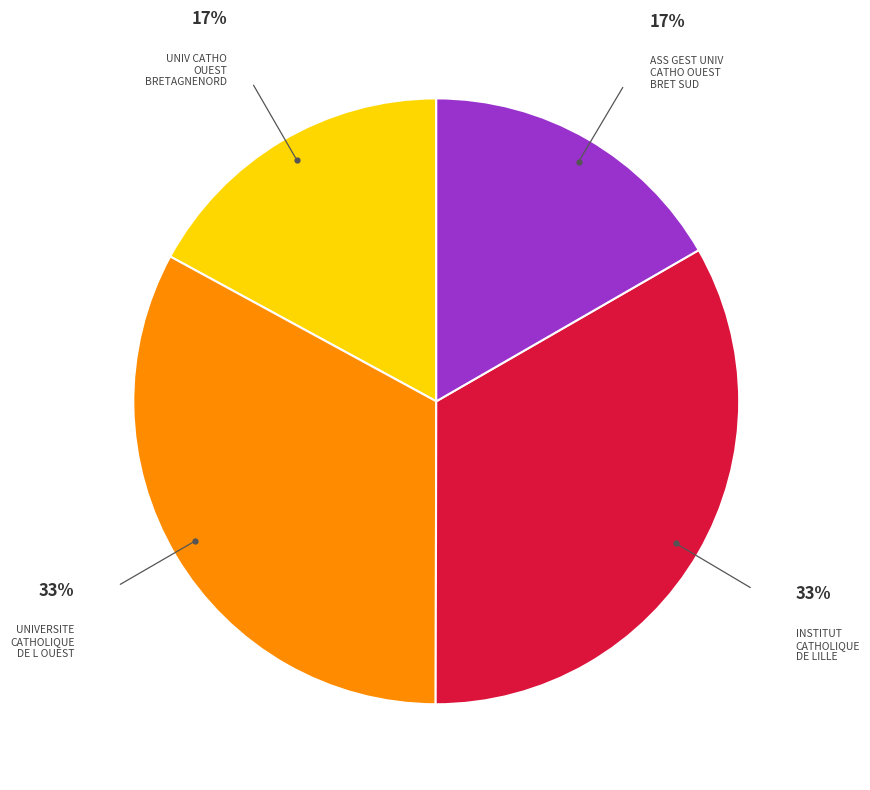

How many slices are in this pie chart?

4